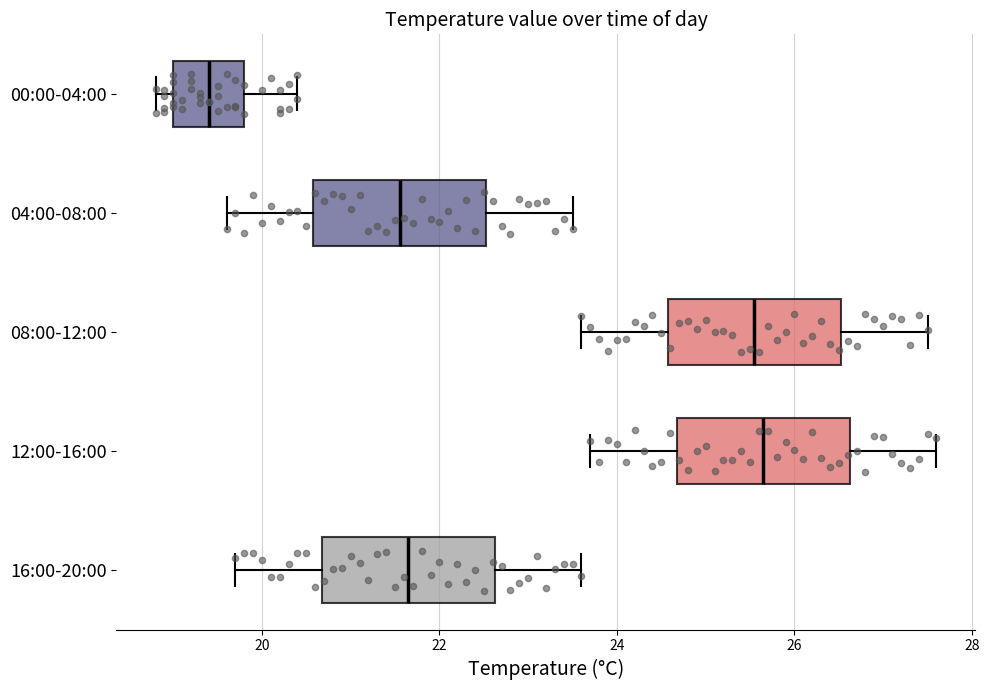

Reading bottom to top, read every box against the x-axis: the position of its median line, the range the box covers, and the ends of its whiskers. The values are not printed on the chart, so give them approximately, as read against the axis.

16:00-20:00: median 21.6, box 20.6 to 22.6, whiskers 19.8 to 23.6
12:00-16:00: median 25.6, box 24.6 to 26.6, whiskers 23.8 to 27.6
08:00-12:00: median 25.6, box 24.6 to 26.6, whiskers 23.6 to 27.6
04:00-08:00: median 21.6, box 20.6 to 22.6, whiskers 19.6 to 23.6
00:00-04:00: median 19.4, box 19.0 to 19.8, whiskers 18.8 to 20.4